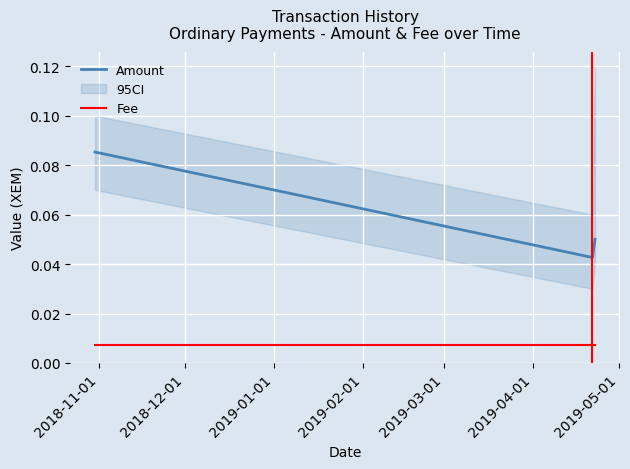

Where is Fee nearest to the value 0?

2018-11-01